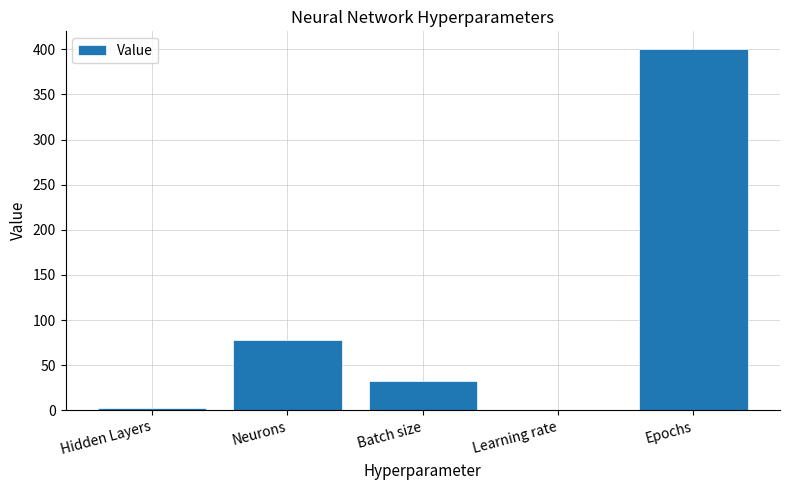

What is the difference between the values at Batch size and Neurons?

46.0